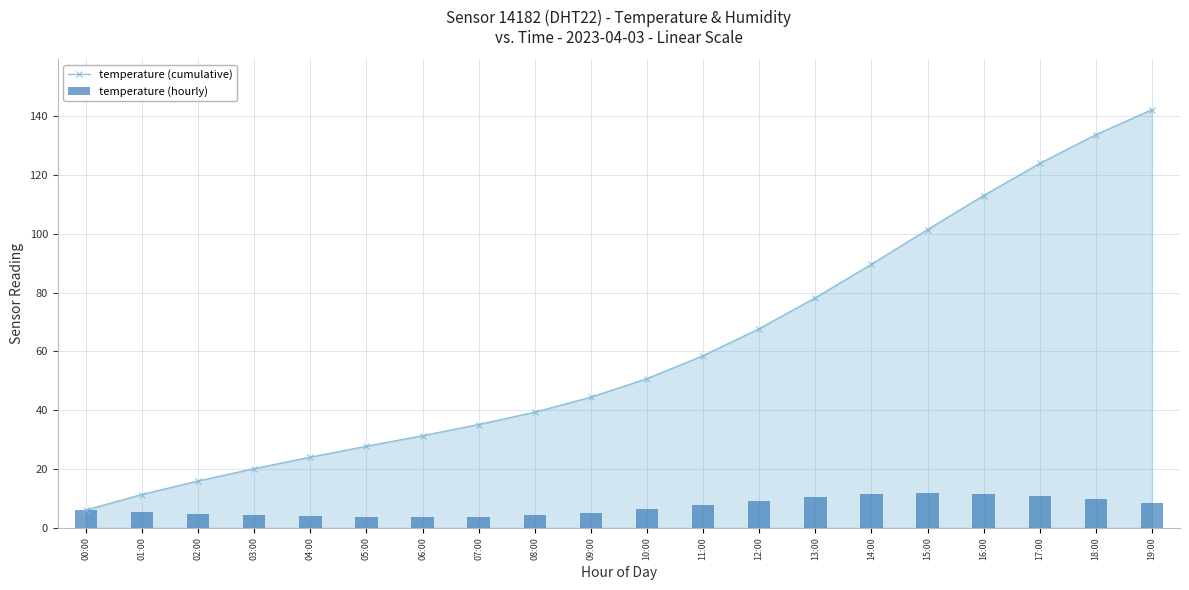

Between 00:00 and 02:00, which is larger?

02:00